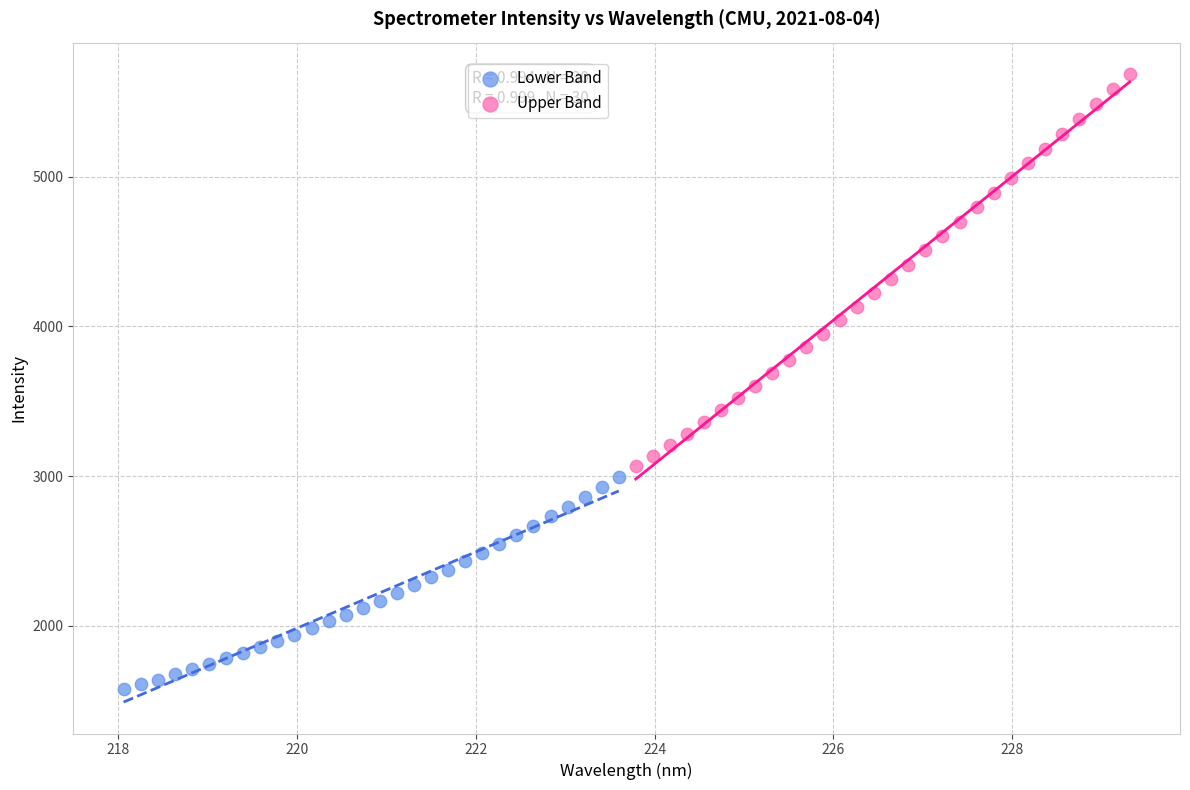

Which series has the largest Y range (max minus min)?

Upper Band